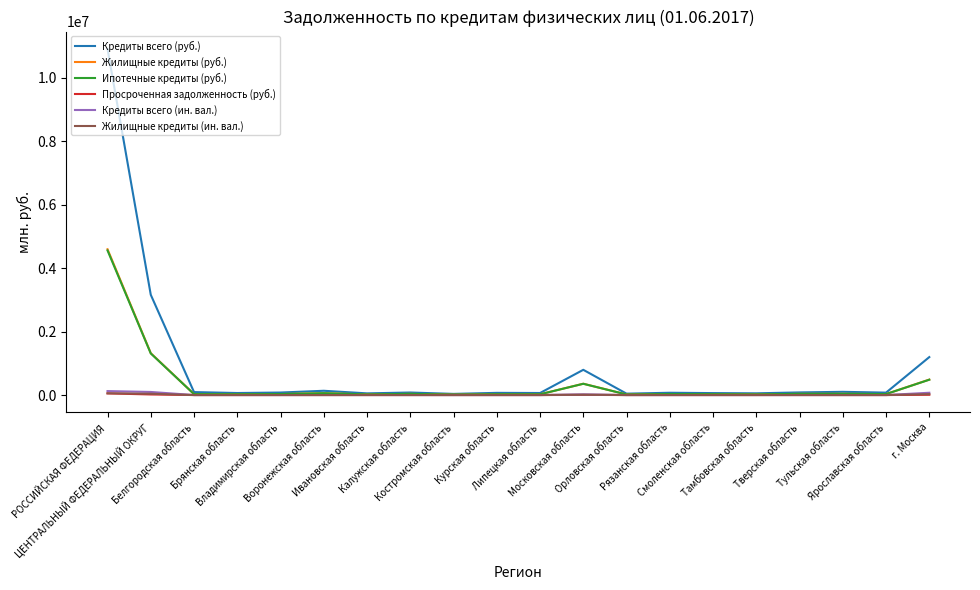

At which label is Ипотечные кредиты (руб.) closest to 2284485?

ЦЕНТРАЛЬНЫЙ ФЕДЕРАЛЬНЫЙ ОКРУГ